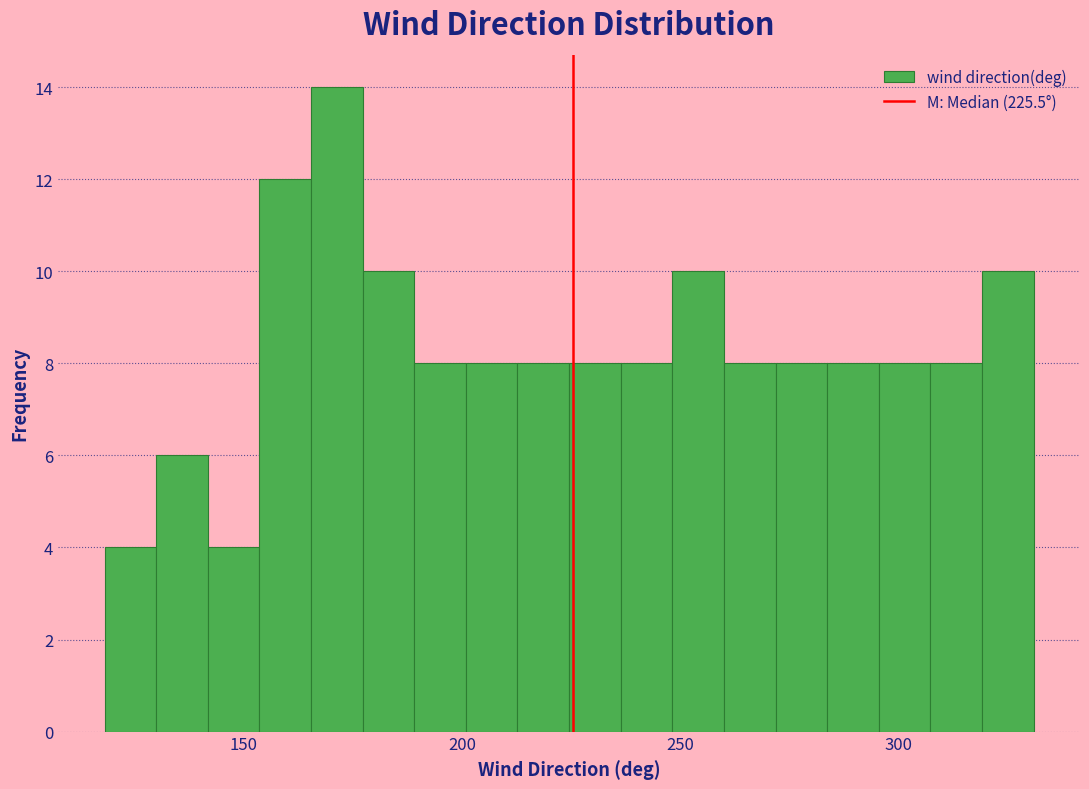

Read against the x-axis, roughly where is the centre of the tallest bar?

170